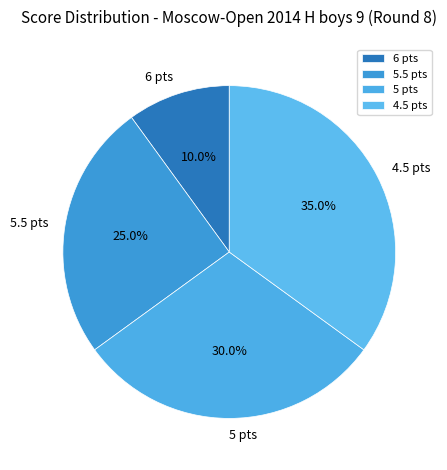

What is the largest slice in the pie chart?

4.5 pts